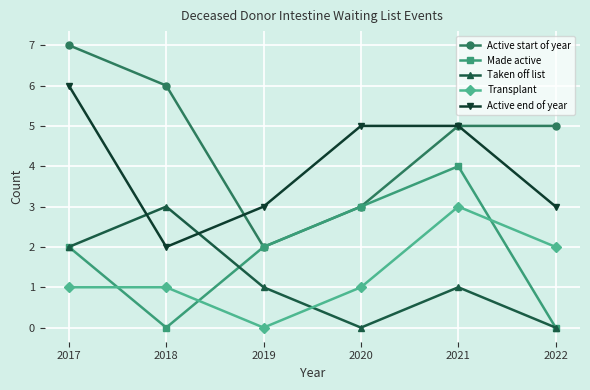

Reading left to right, list all the values displayed in this chart.

Active start of year: 2017=7	2018=6	2019=2	2020=3	2021=5	2022=5
Made active: 2017=2	2018=0	2019=2	2020=3	2021=4	2022=0
Taken off list: 2017=2	2018=3	2019=1	2020=0	2021=1	2022=0
Transplant: 2017=1	2018=1	2019=0	2020=1	2021=3	2022=2
Active end of year: 2017=6	2018=2	2019=3	2020=5	2021=5	2022=3